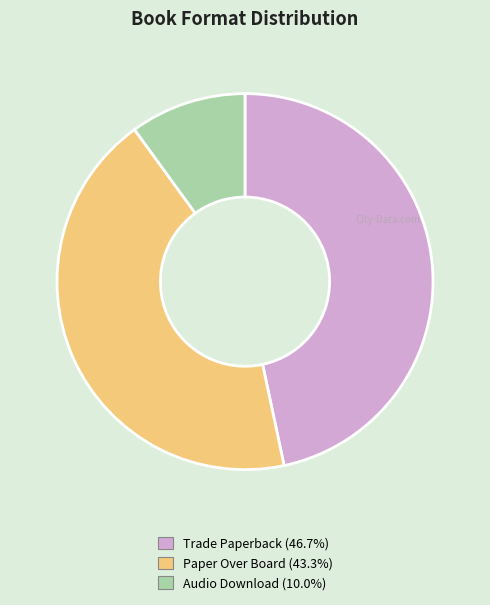

What is the ratio of the value at Audio Download to the value at Trade Paperback?

0.2